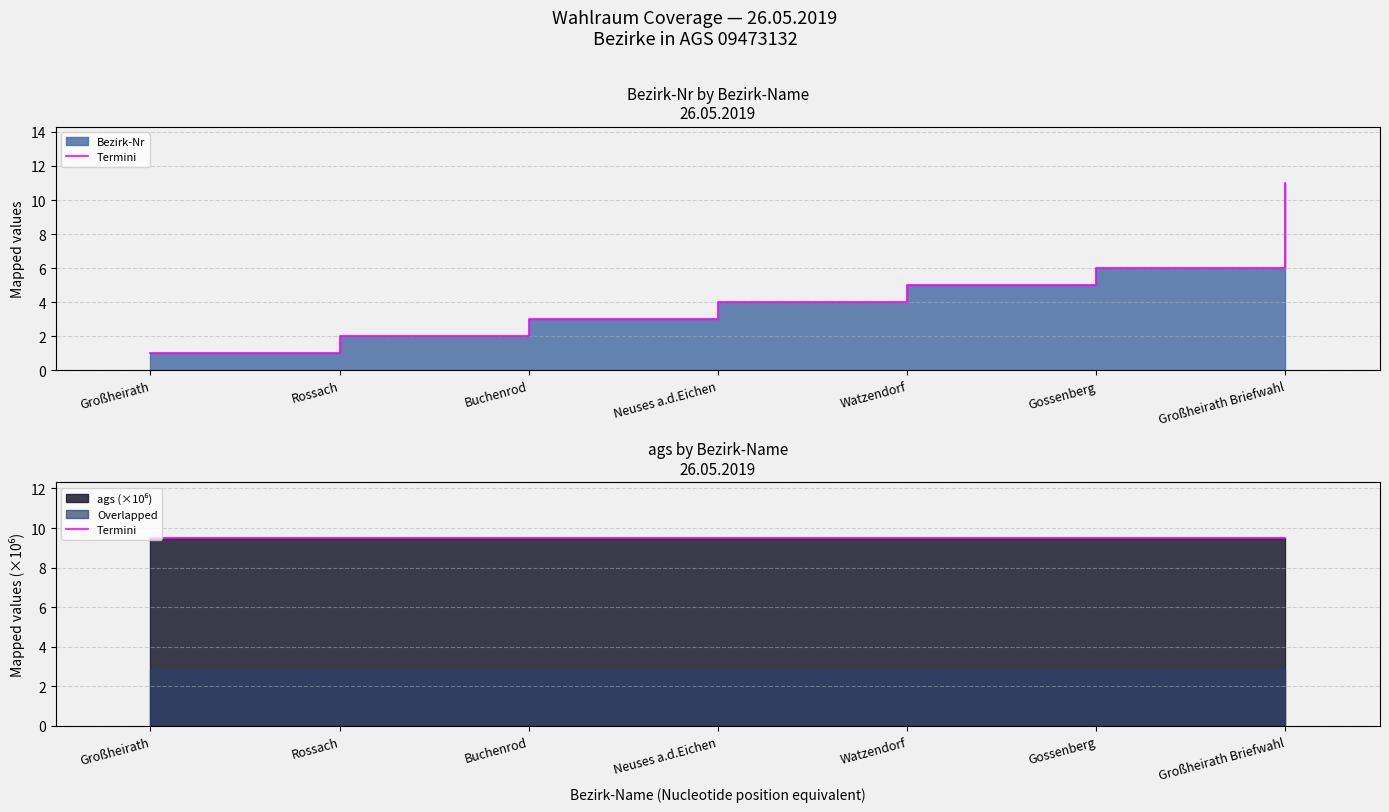

Rank the categories by value from highest to lowest.

Großheirath Briefwahl, Gossenberg, Watzendorf, Neuses a.d.Eichen, Buchenrod, Rossach, Großheirath